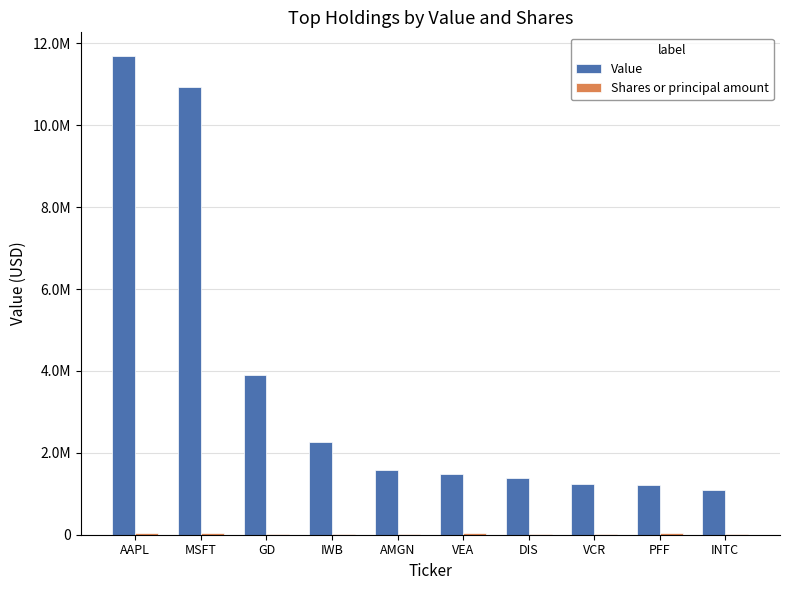

Is the value of Shares or principal amount at AMGN greater than the value of Value at VCR?

No